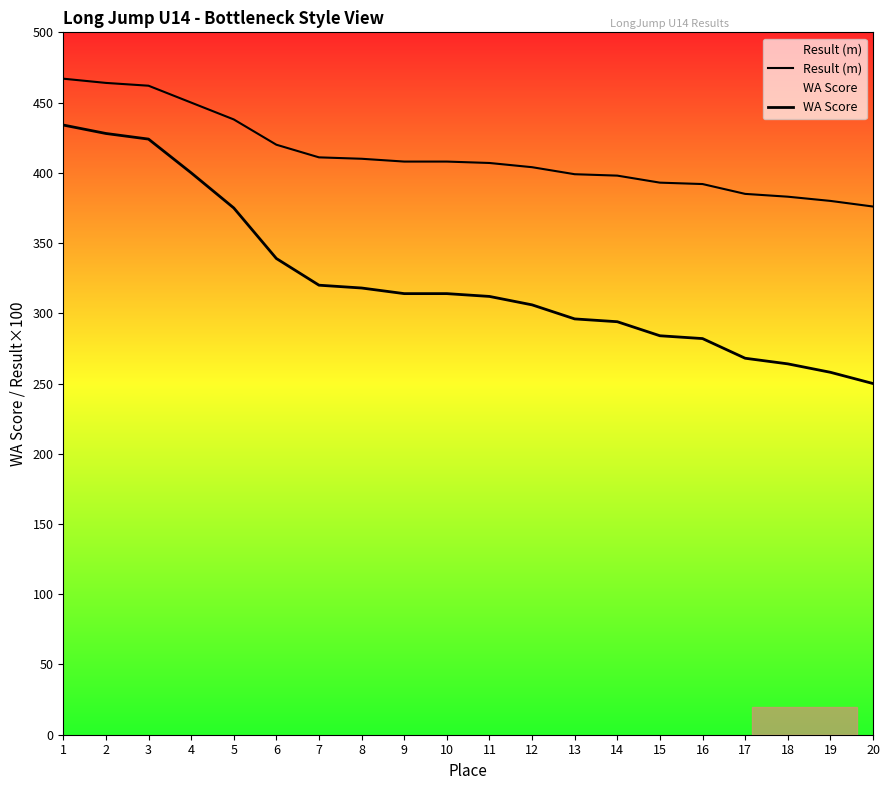

Reading right to left, what are all the values shown in this chart?

Result (m): 376.0	380.0	383.0	385.0	392.0	393.0	398.0	399.0	404.0	407.0	408.0	408.0	410.0	411.0	420.0	438.0	450.0	462.0	464.0	467.0
WA Score: 250.0	258.0	264.0	268.0	282.0	284.0	294.0	296.0	306.0	312.0	314.0	314.0	318.0	320.0	339.0	375.0	400.0	424.0	428.0	434.0